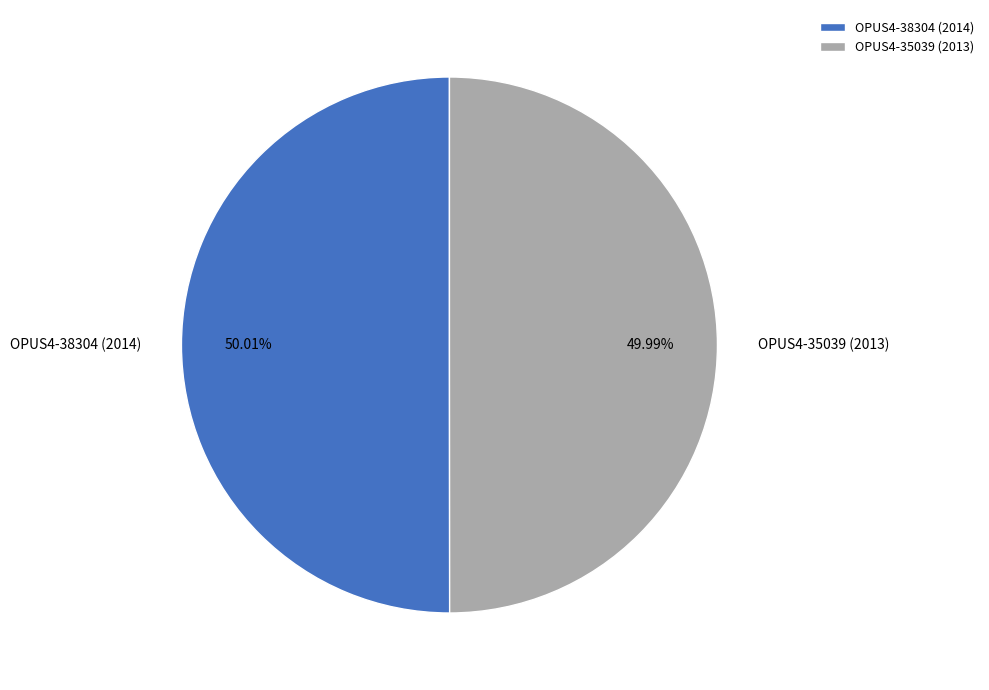

What is the ratio of the value at OPUS4-35039 (2013) to the value at OPUS4-38304 (2014)?

1.0